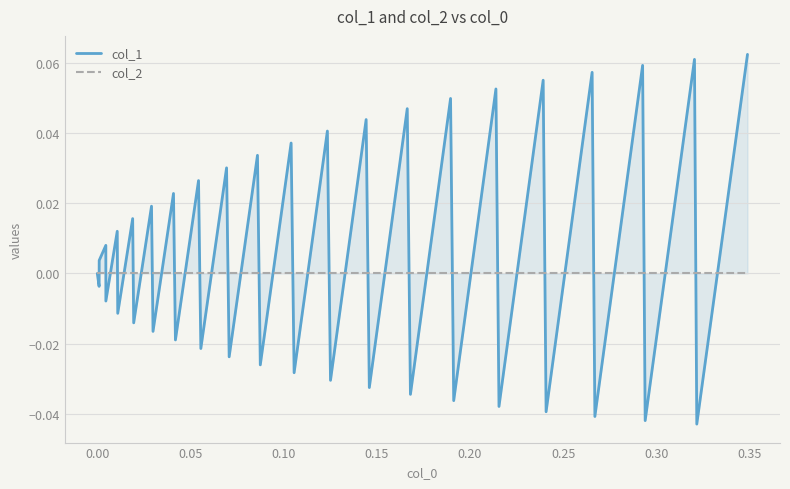

Is it true that col_1 equals 0.0 at 27?

False